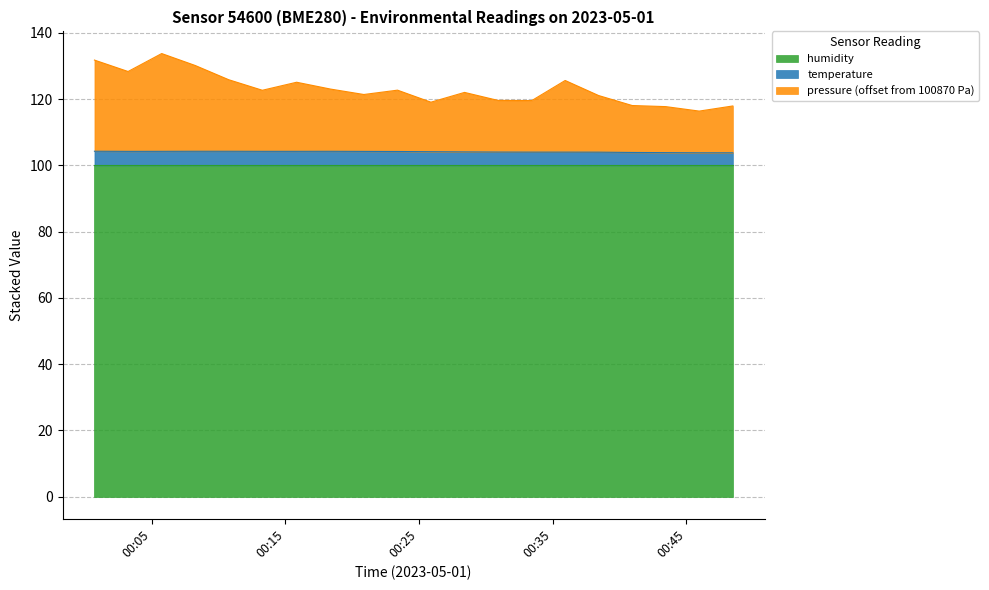

True or false: temperature and pressure intersect in this chart.

False